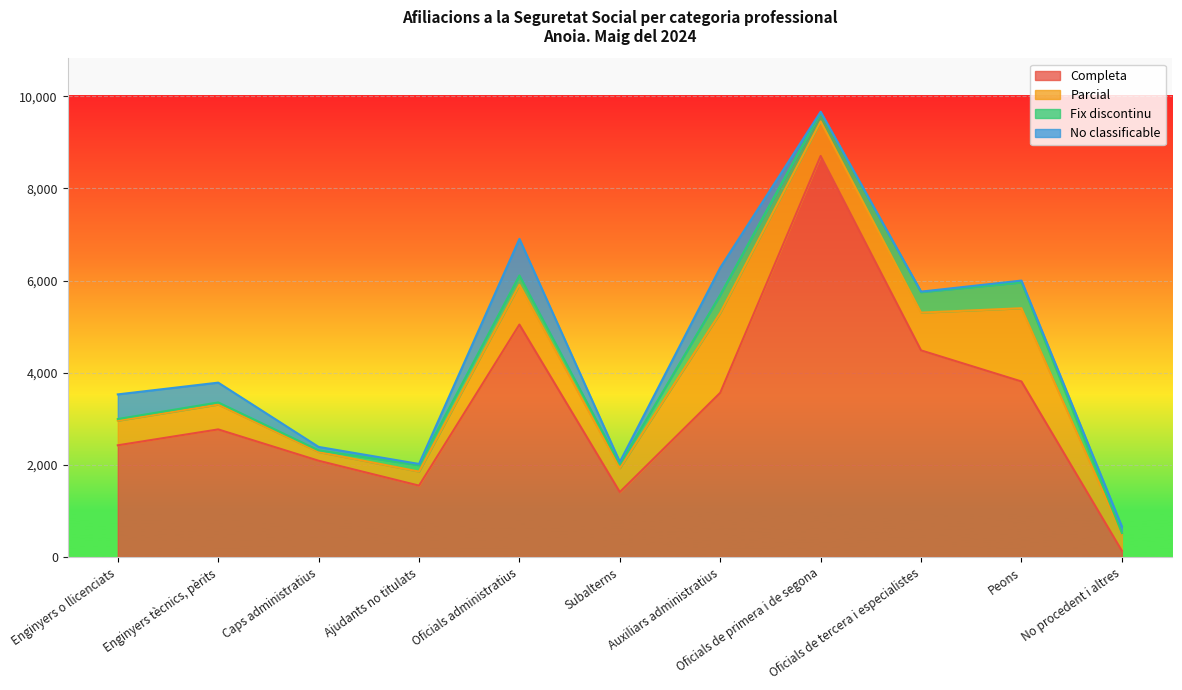

Where do No classificable and Fix discontinu first cross each other?

Caps administratius and Ajudants no titulats